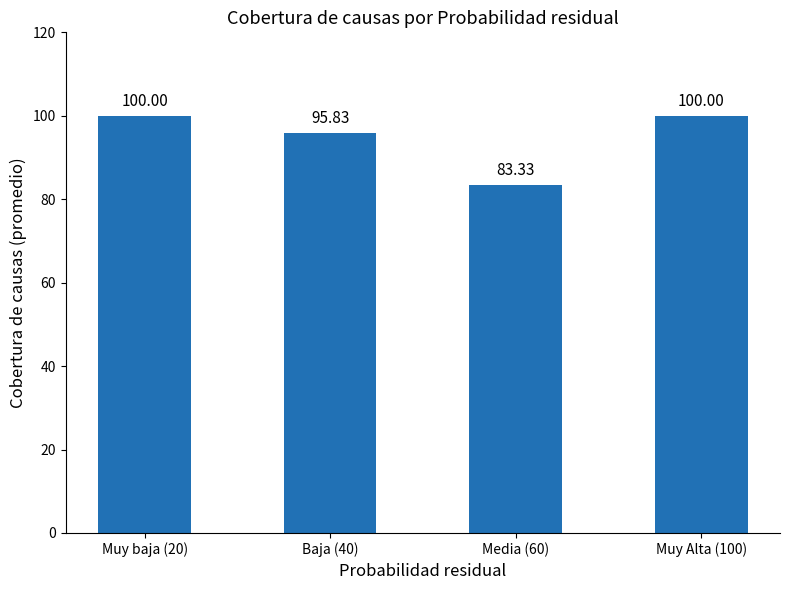

Count the number of categories in the chart.

4